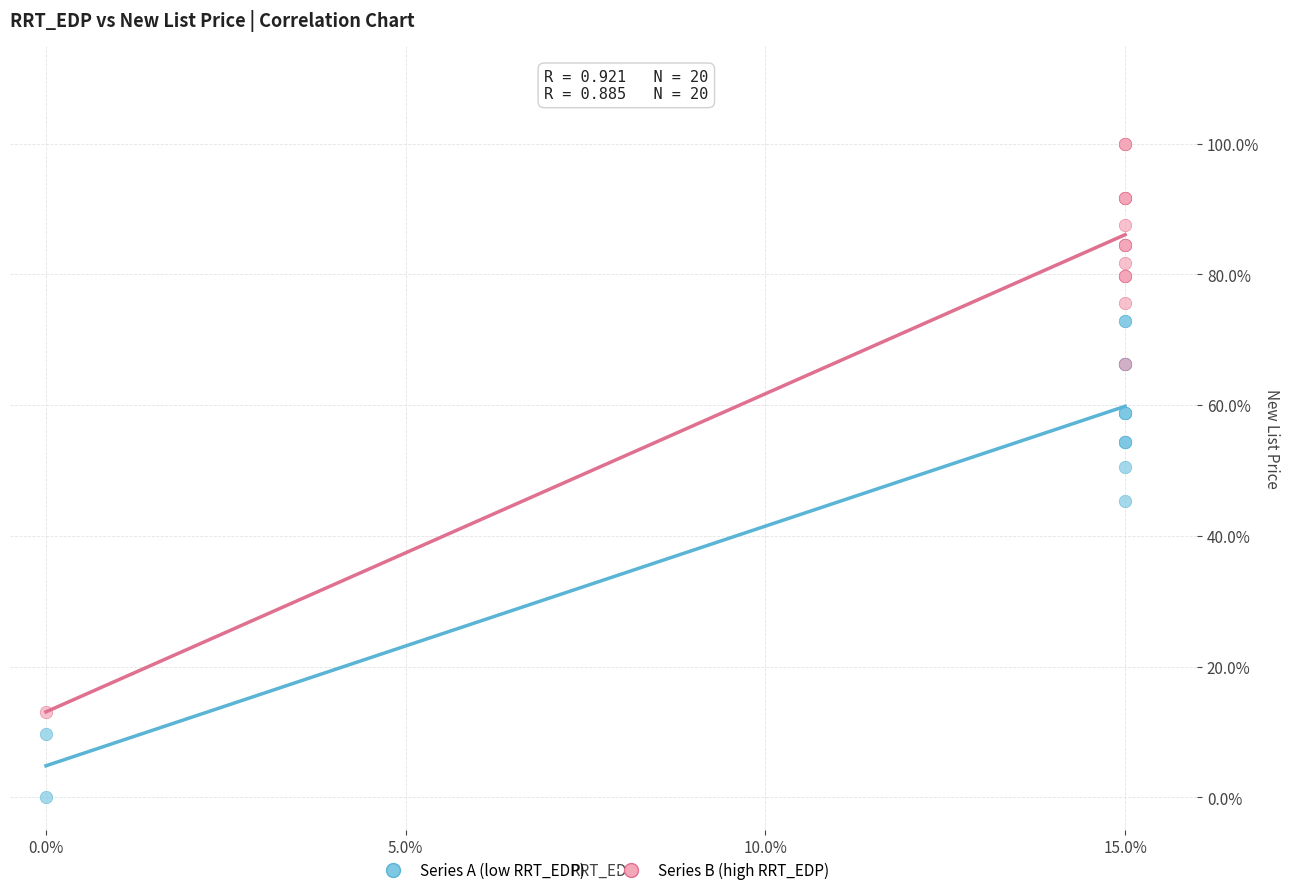

Which series contains the highest Y value?

Series B (high RRT_EDP)